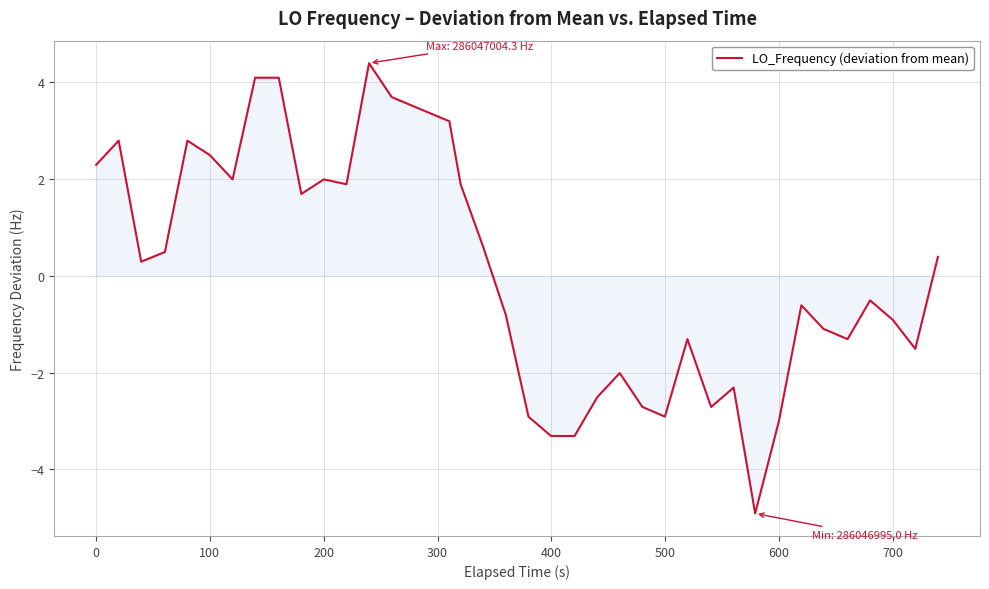

Does the chart display data point markers on the line(s)?

No